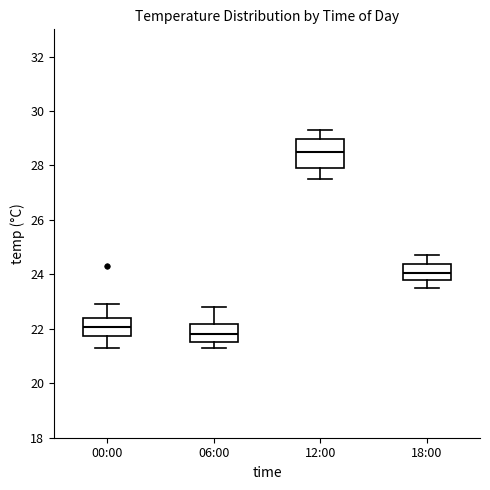

Reading left to right, read every box against the y-axis: the position of its median line, the range the box covers, and the ends of its whiskers. The values are not printed on the chart, so give them approximately, as read against the axis.

00:00: median 22.0, box 21.8 to 22.4, whiskers 21.4 to 23.0
06:00: median 21.8, box 21.6 to 22.2, whiskers 21.4 to 22.8
12:00: median 28.6, box 28.0 to 29.0, whiskers 27.6 to 29.4
18:00: median 24.0, box 23.8 to 24.4, whiskers 23.6 to 24.8